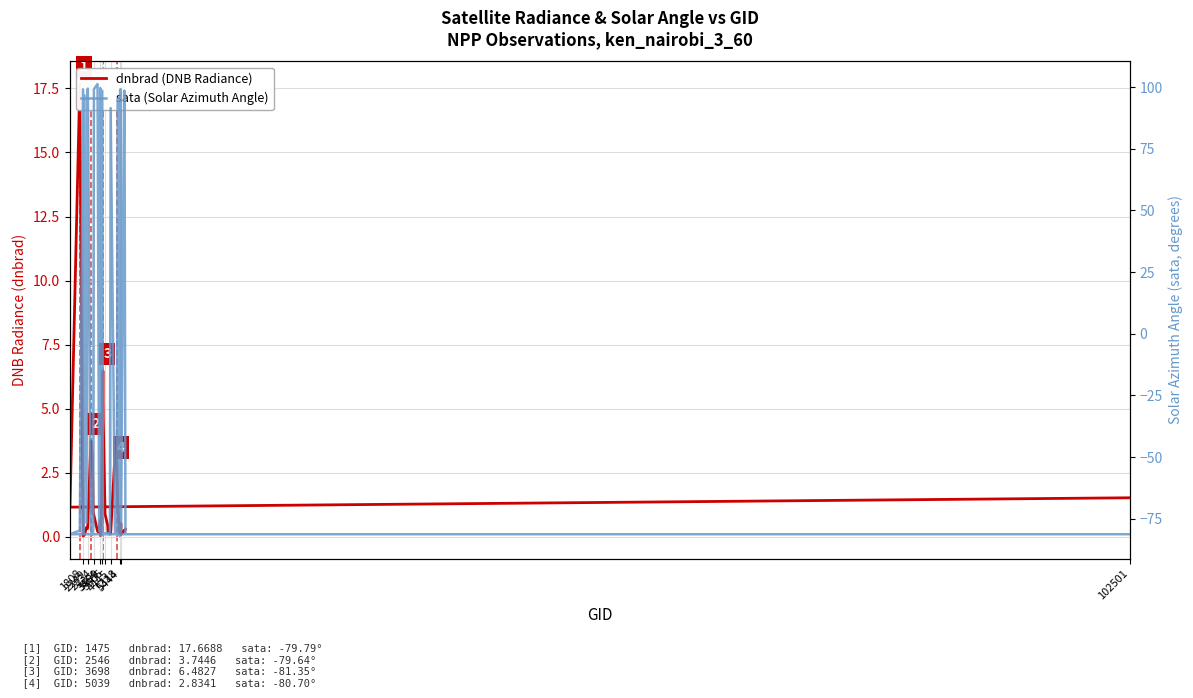

Is the value of sata (Solar Azimuth Angle) at 33 greater than the value of dnbrad (DNB Radiance) at 37?

Yes